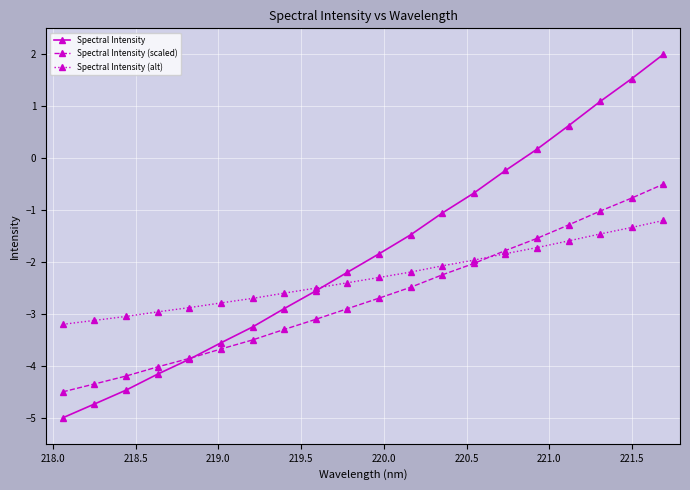

Which series has the widest spread of values?

Spectral Intensity